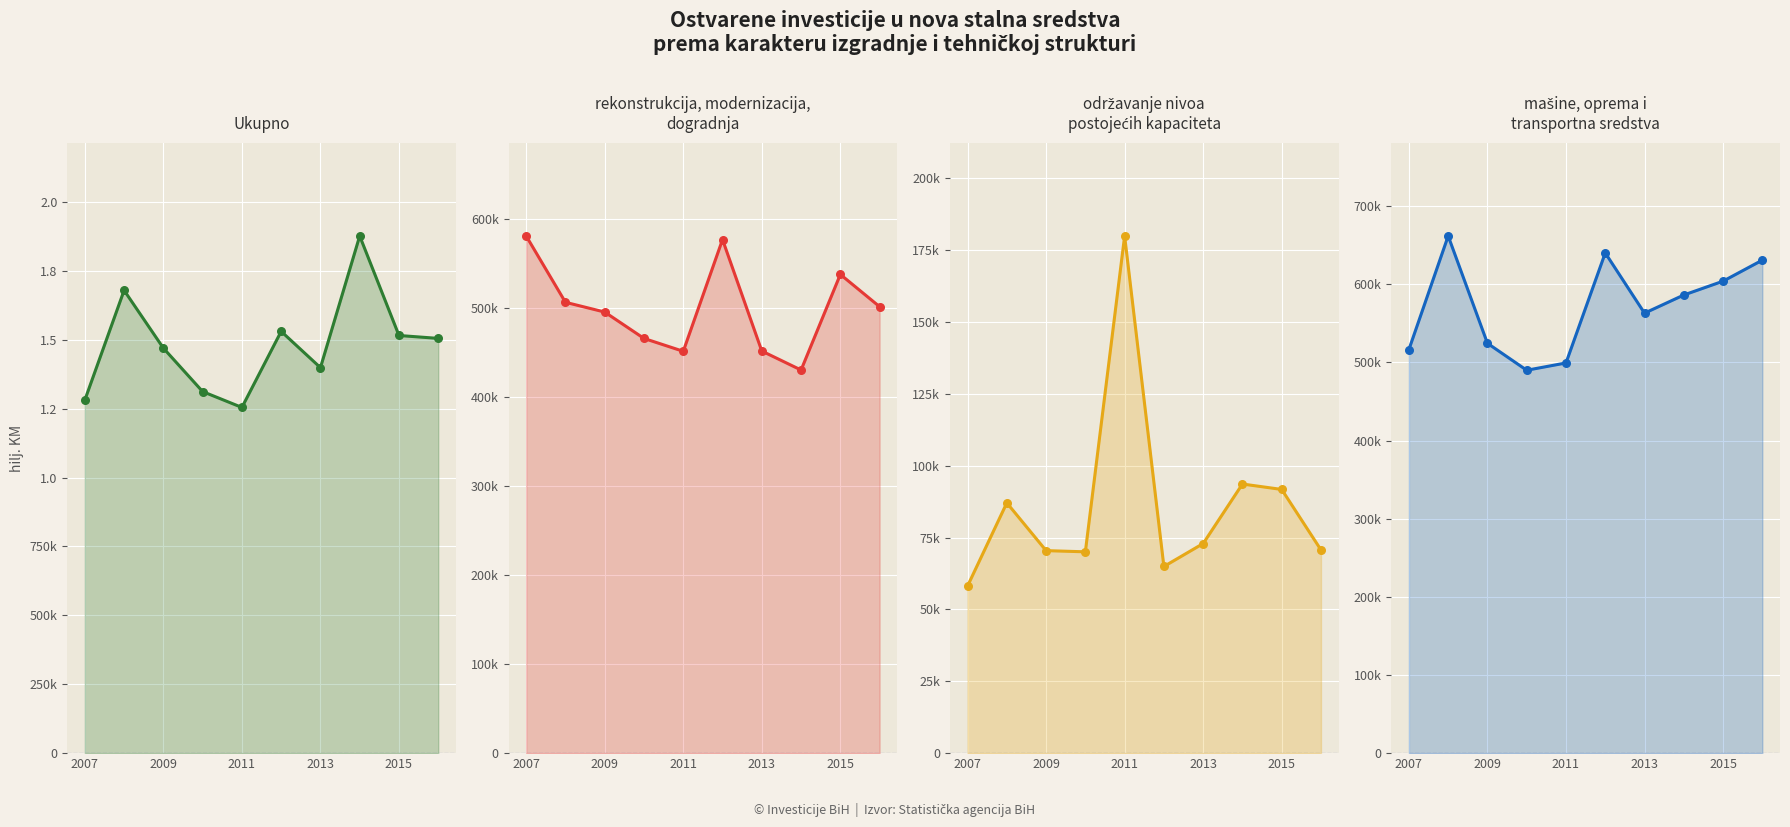

Which series has the largest total across all categories?

Ukupno